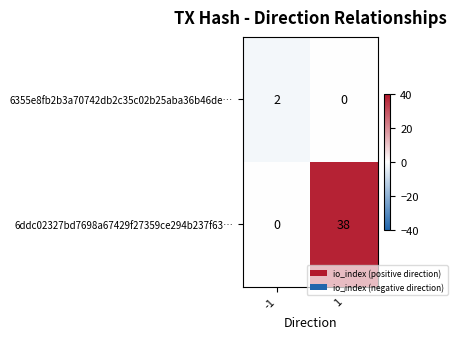

The value of 6355e8fb2b3a70742db2c35c02b25aba36b46de… at 1 is 0. True or false?

True